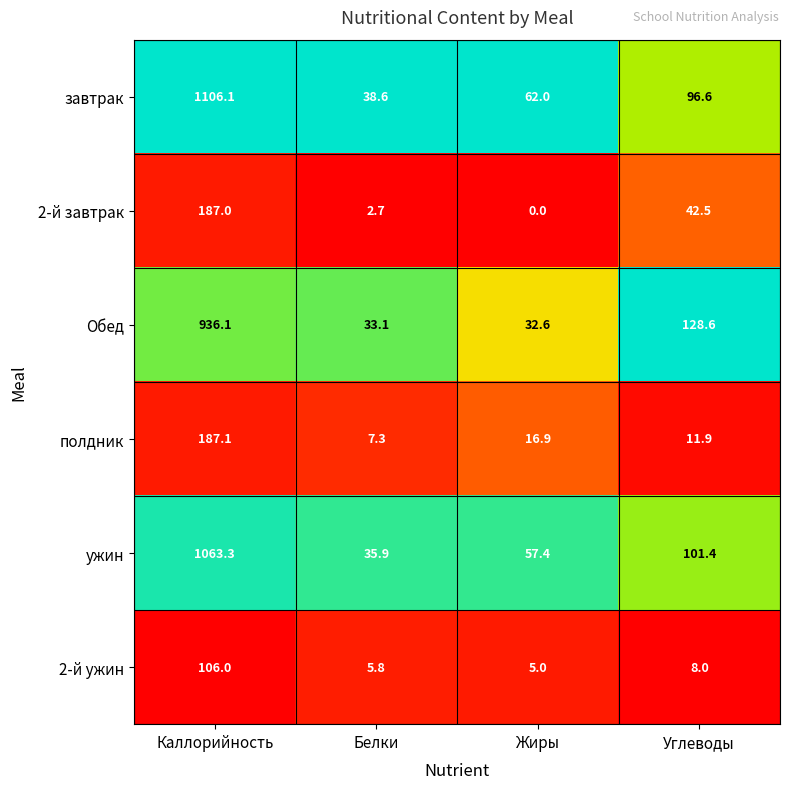

At how many categories does at least one series exceed 0?

4